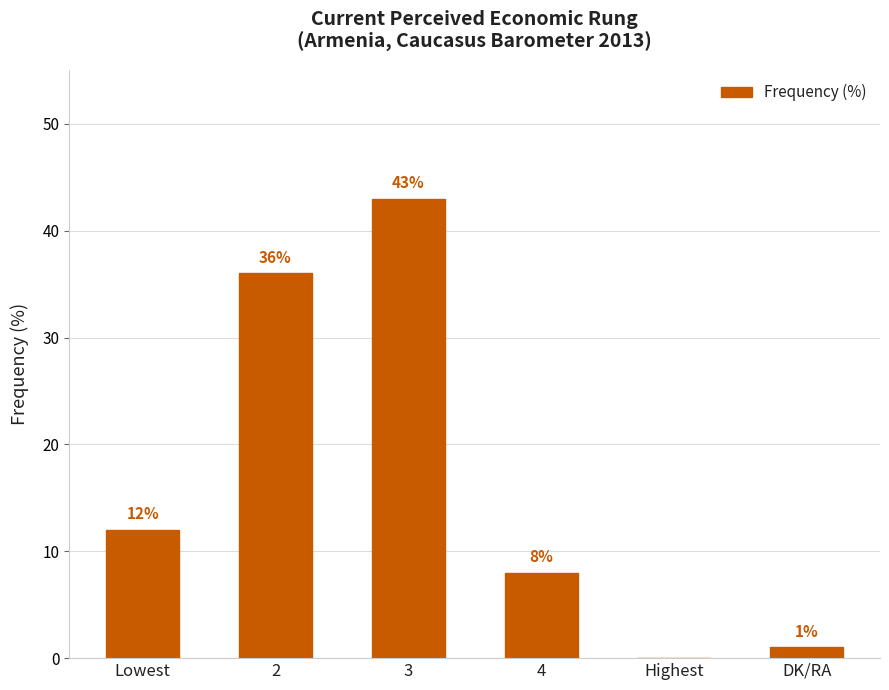

At which category does the chart reach its peak across all series?

3